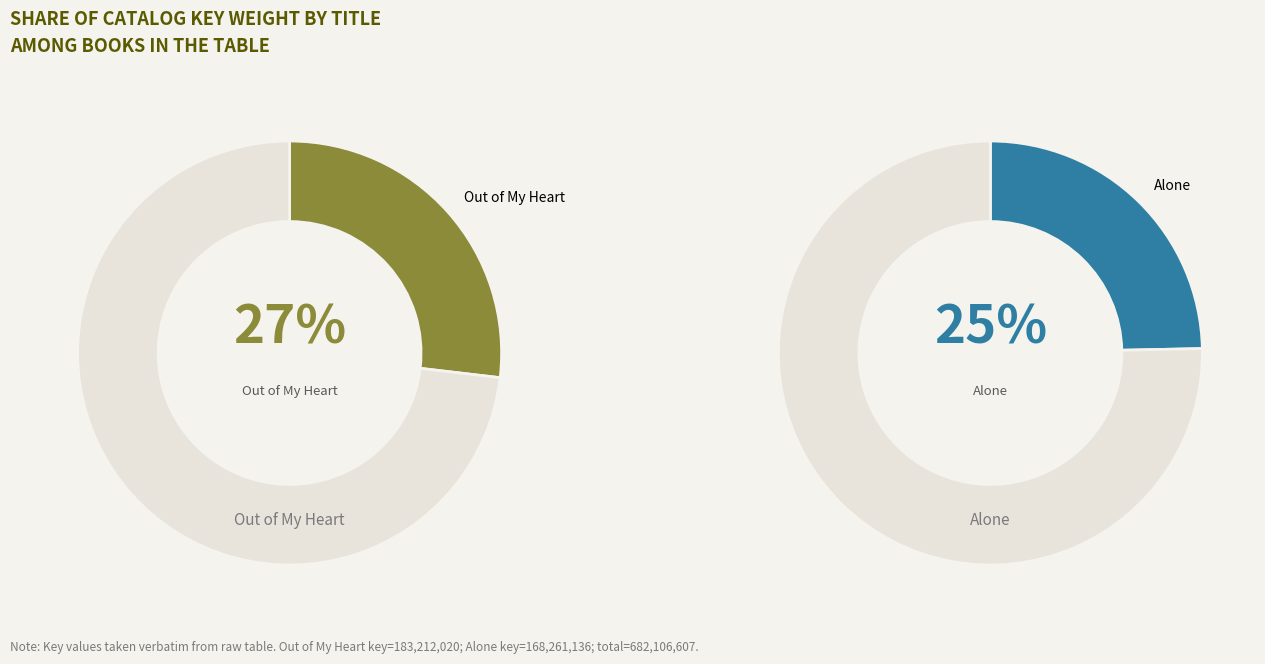

How much of the chart is everything except Alone?

75.3%